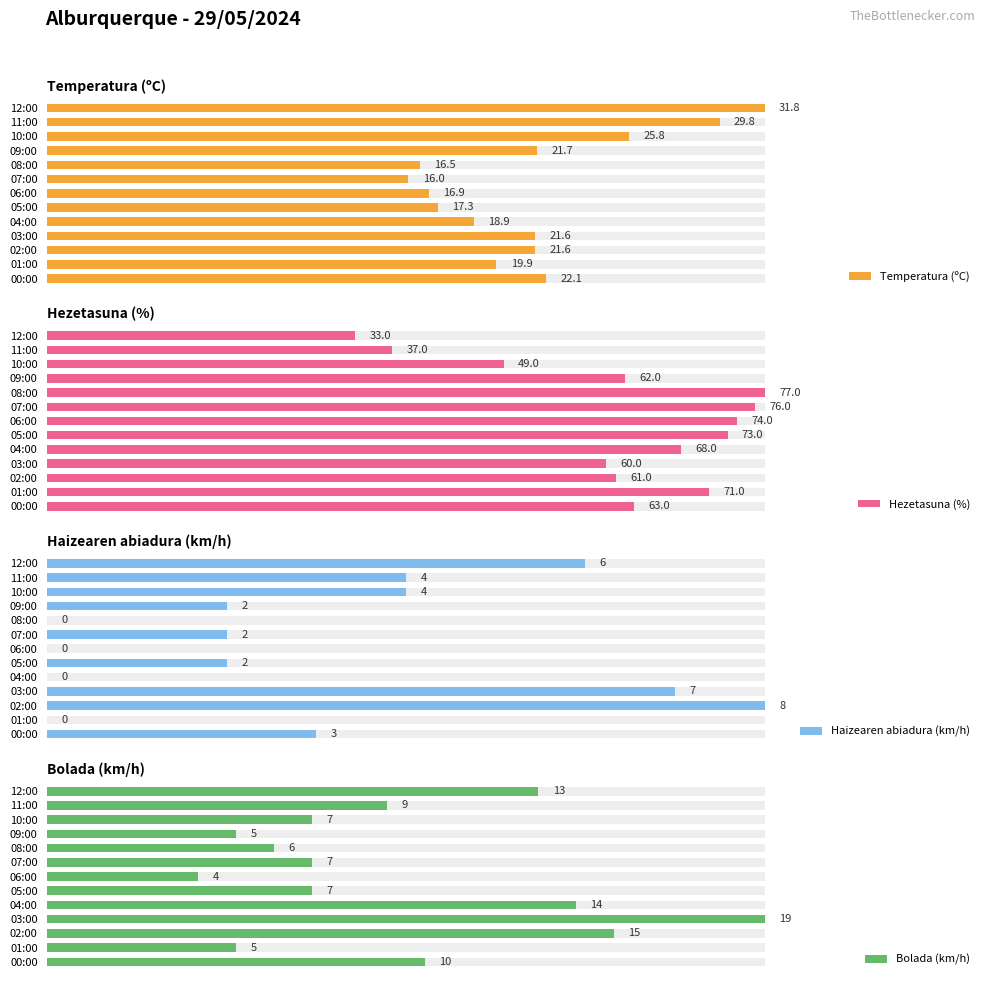

What is the maximum value shown in the chart?

77.0